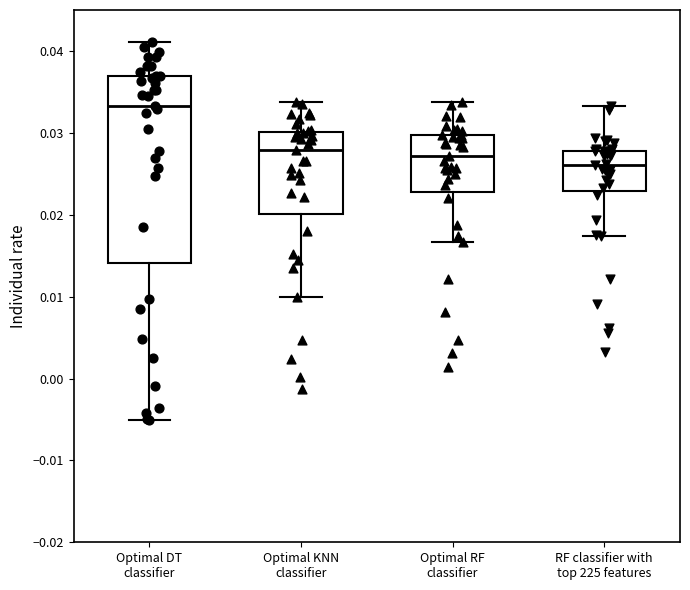

Reading left to right, read every box against the y-axis: the position of its median line, the range the box covers, and the ends of its whiskers. The values are not printed on the chart, so give them approximately, as read against the axis.

Optimal DT classifier: median 0.033, box 0.014 to 0.037, whiskers -0.005 to 0.041
Optimal KNN classifier: median 0.028, box 0.020 to 0.030, whiskers 0.010 to 0.034
Optimal RF classifier: median 0.027, box 0.023 to 0.030, whiskers 0.017 to 0.034
RF classifier with top 225 features: median 0.026, box 0.023 to 0.028, whiskers 0.017 to 0.033